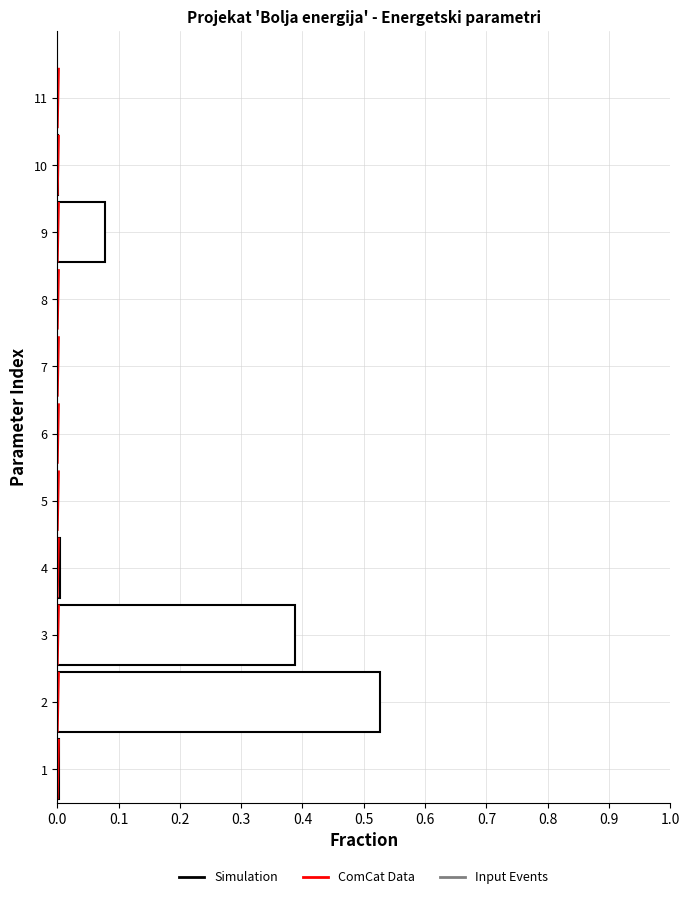

Is it true that the value at 2 is 0.2?

False